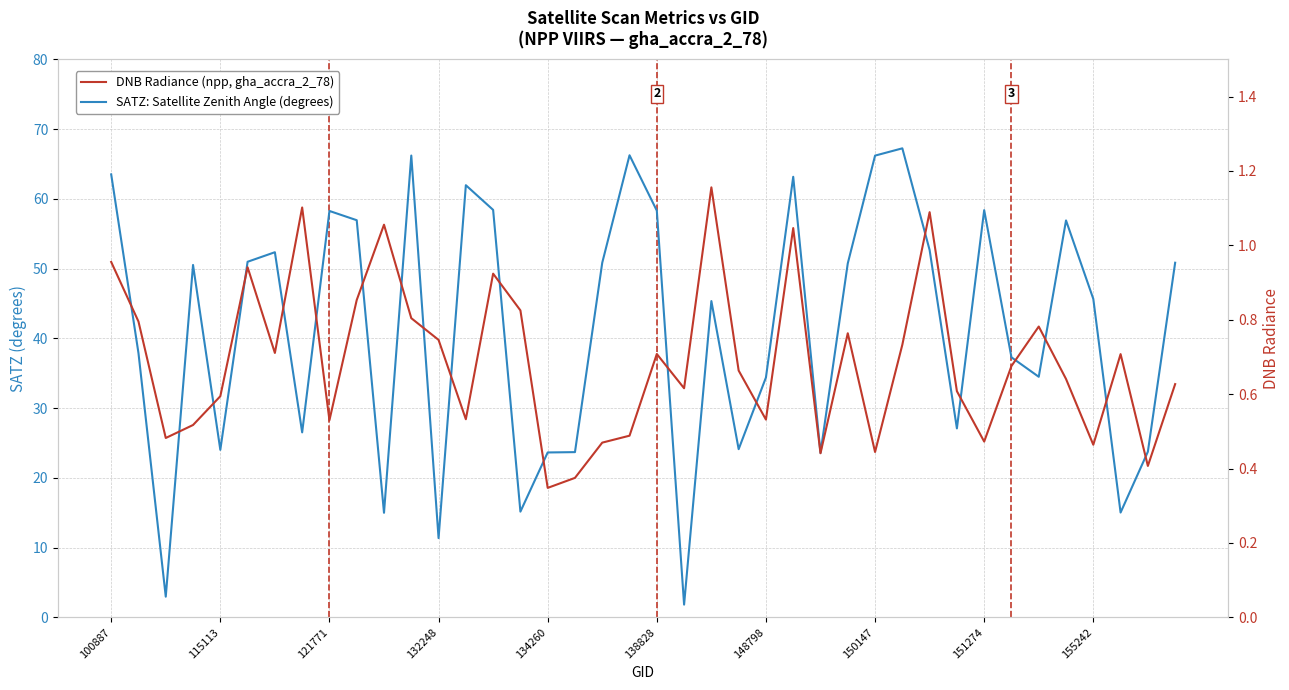

Rank the series at 148798 from lowest to highest value.

DNB Radiance, SATZ (degrees)